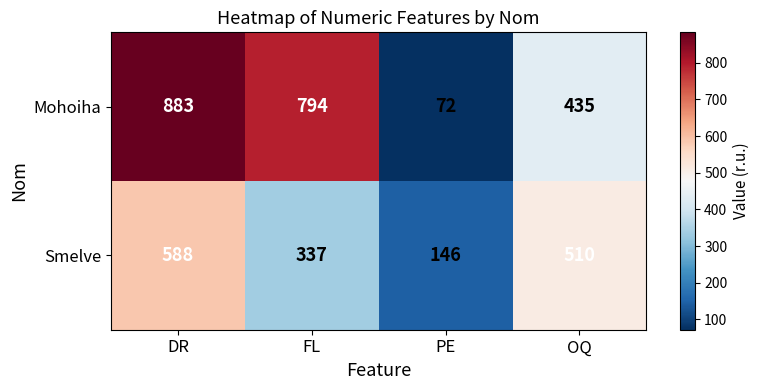

At PE, list the series in order from largest to smallest.

Smelve, Mohoiha